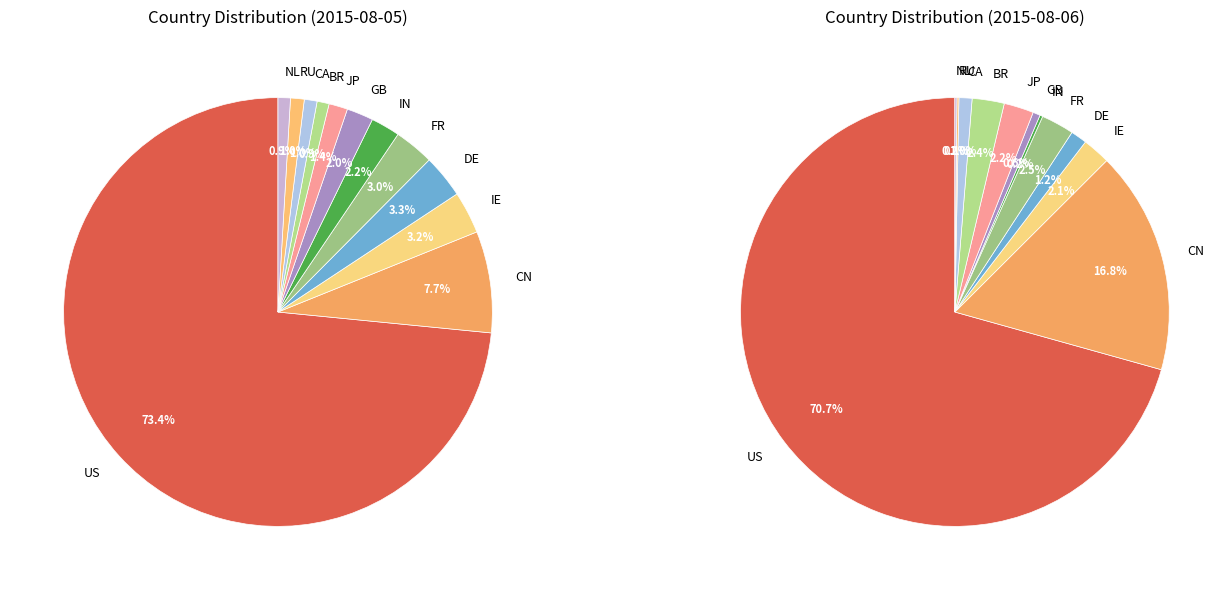

The GB slice represents 2% of the pie. True or false?

True